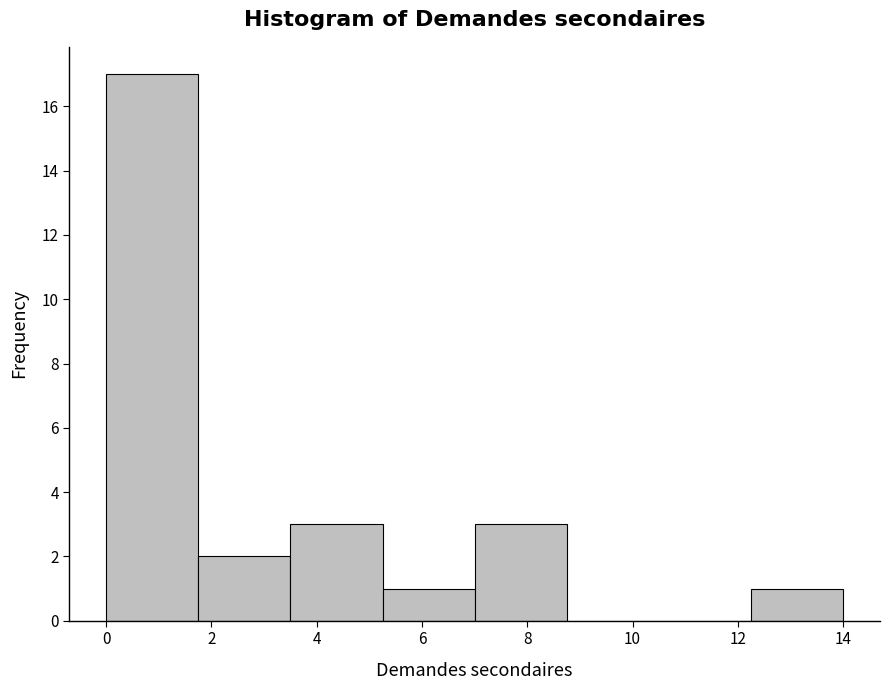

Reading left to right, transcribe this chart: for each bar, give the range it covers on the x-axis and its height. Neither the bar edges nor the heights are printed on the chart, so give them approximately, as read against the axes.

0.00 to 1.75: 17
1.75 to 3.50: 2
3.50 to 5.25: 3
5.25 to 7.00: 1
7.00 to 8.75: 3
8.75 to 10.50: 0
10.50 to 12.25: 0
12.25 to 14.00: 1